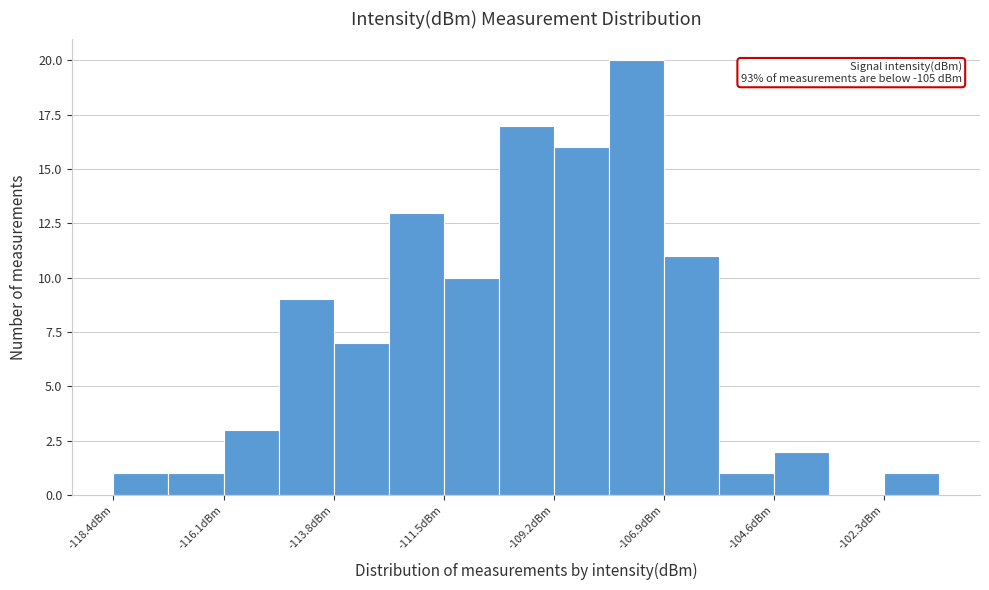

Read against the x-axis, roughly where is the centre of the tallest bar?

-107.5